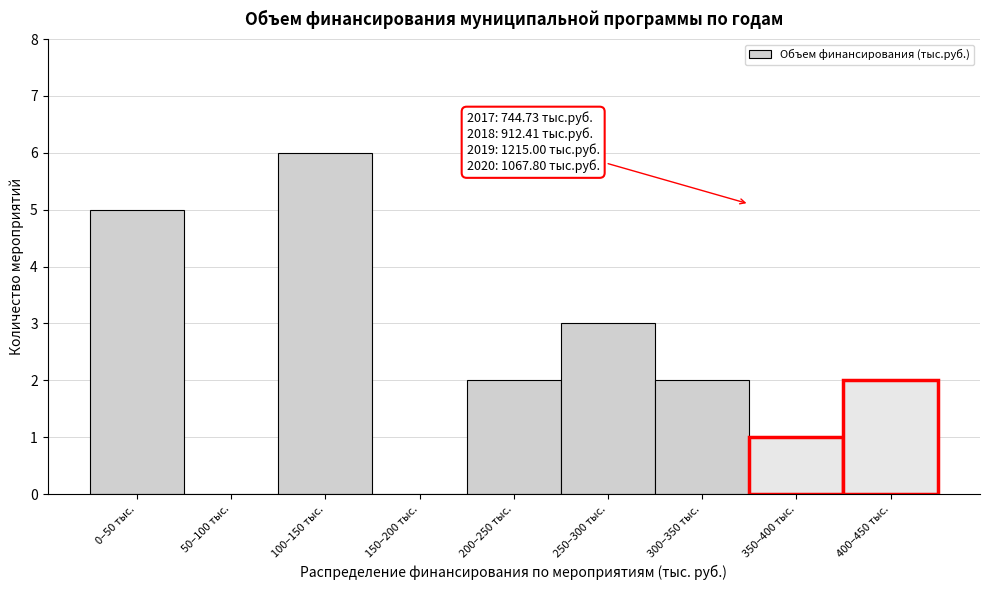

Reading right to left, extract all data points from this chart.

400–450 тыс.=2	350–400 тыс.=1	300–350 тыс.=2	250–300 тыс.=3	200–250 тыс.=2	150–200 тыс.=0	100–150 тыс.=6	50–100 тыс.=0	0–50 тыс.=5